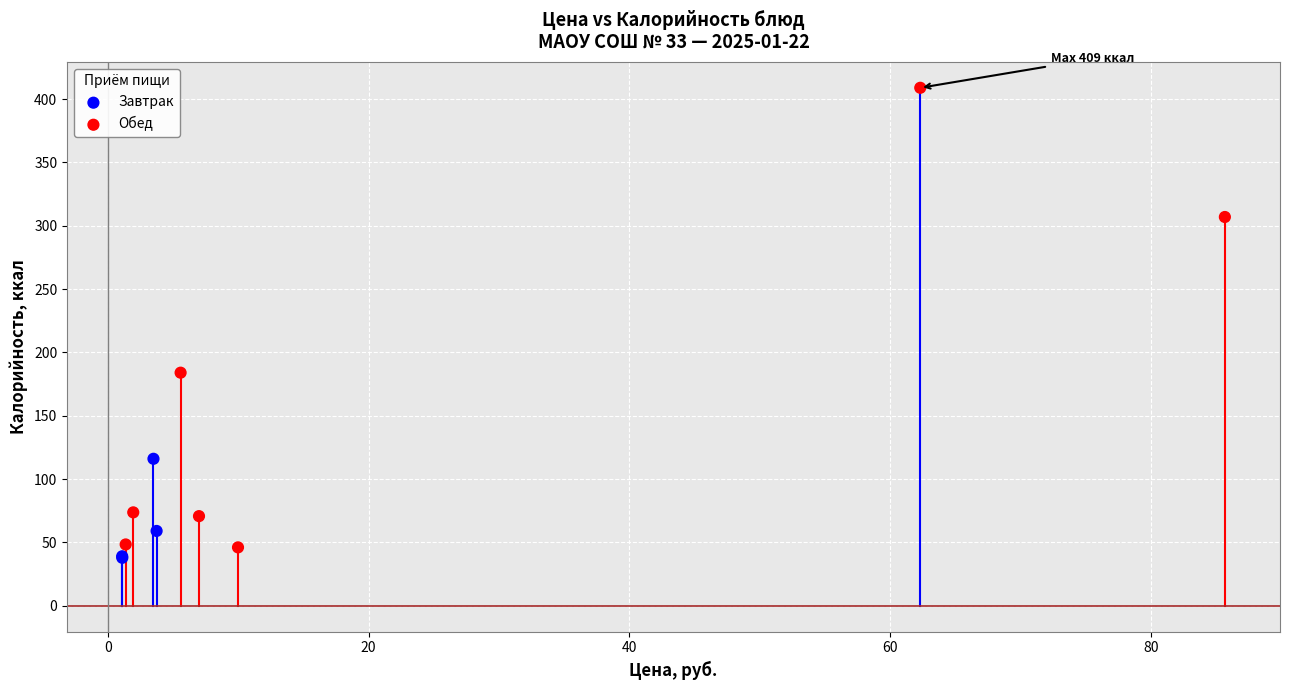

Which series contains the highest Y value?

Завтрак